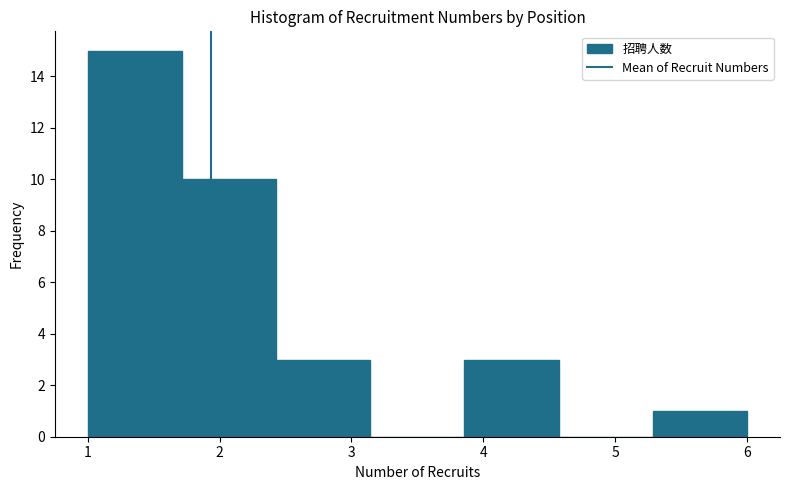

Reading left to right, transcribe this chart: for each bar, give the range it covers on the x-axis and its height. Neither the bar edges nor the heights are printed on the chart, so give them approximately, as read against the axes.

1.0 to 1.7: 15
1.7 to 2.4: 10
2.4 to 3.1: 3
3.1 to 3.9: 0
3.9 to 4.6: 3
4.6 to 5.3: 0
5.3 to 6.0: 1